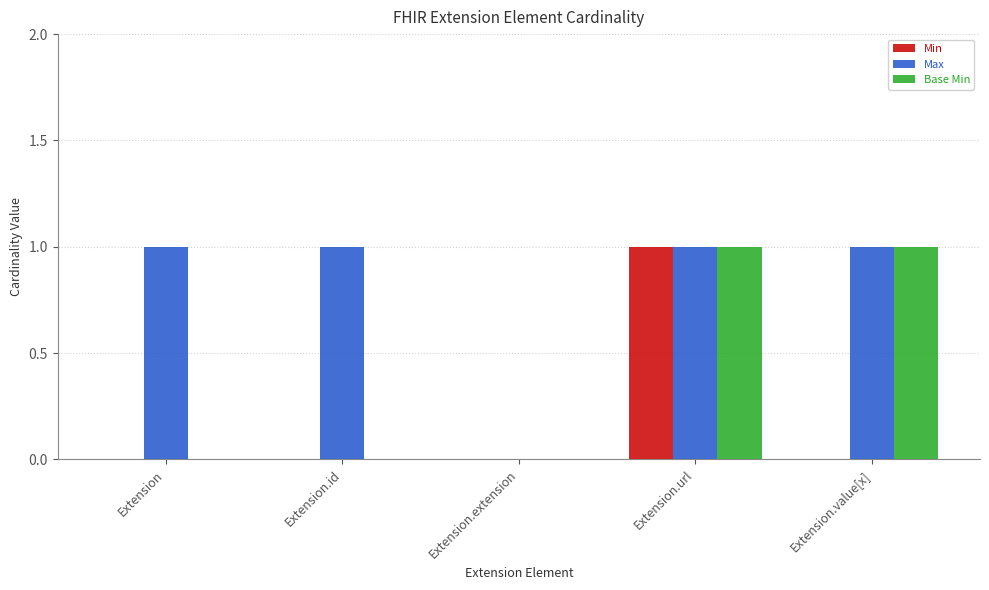

Reading left to right, transcribe all the data shown in this chart.

Min: Extension=0	Extension.id=0	Extension.extension=0	Extension.url=1	Extension.value[x]=0
Max: Extension=1	Extension.id=1	Extension.extension=0	Extension.url=1	Extension.value[x]=1
Base Min: Extension=0	Extension.id=0	Extension.extension=0	Extension.url=1	Extension.value[x]=1